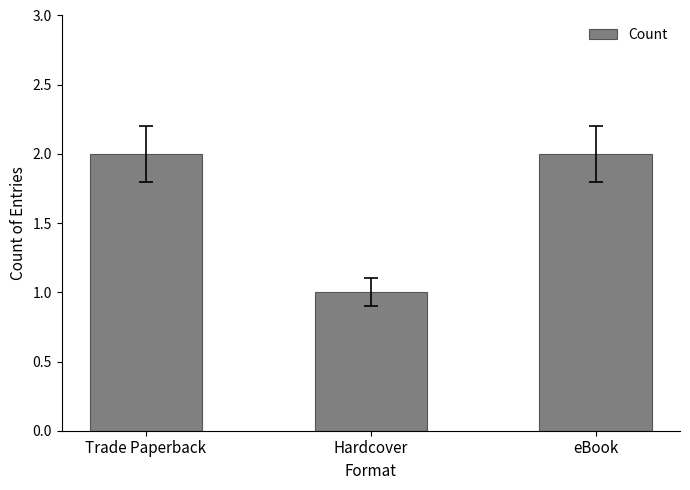

What is the ratio of the value at Trade Paperback to the value at eBook?

1.0